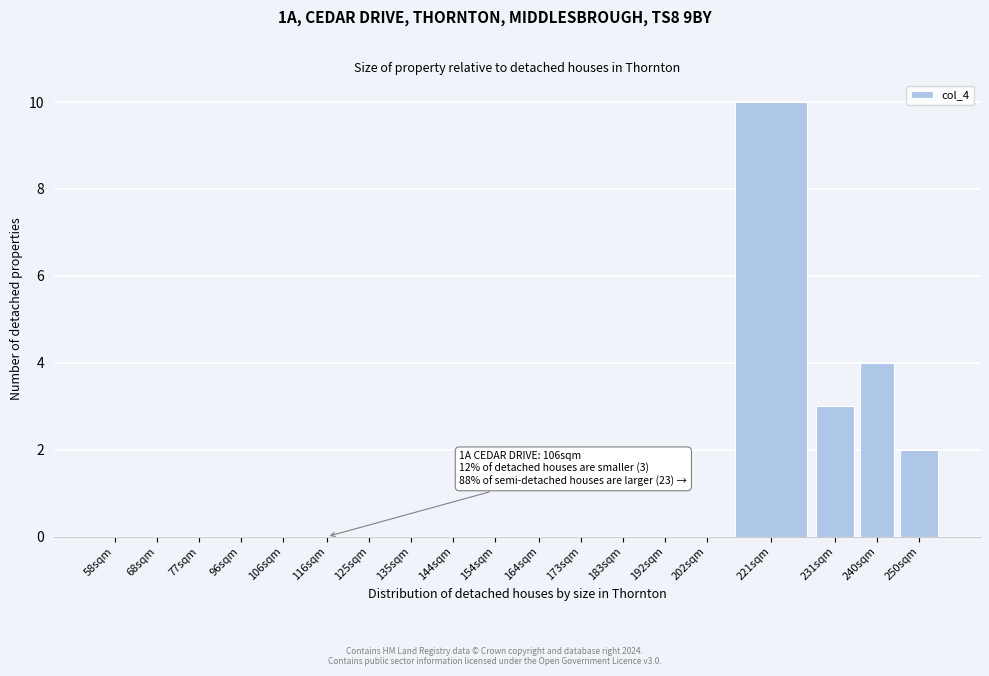

Reading left to right, extract all data points from this chart.

58sqm=0	68sqm=0	77sqm=0	96sqm=0	106sqm=0	116sqm=0	125sqm=0	135sqm=0	144sqm=0	154sqm=0	164sqm=0	173sqm=0	183sqm=0	192sqm=0	202sqm=0	221sqm=10	231sqm=3	240sqm=4	250sqm=2